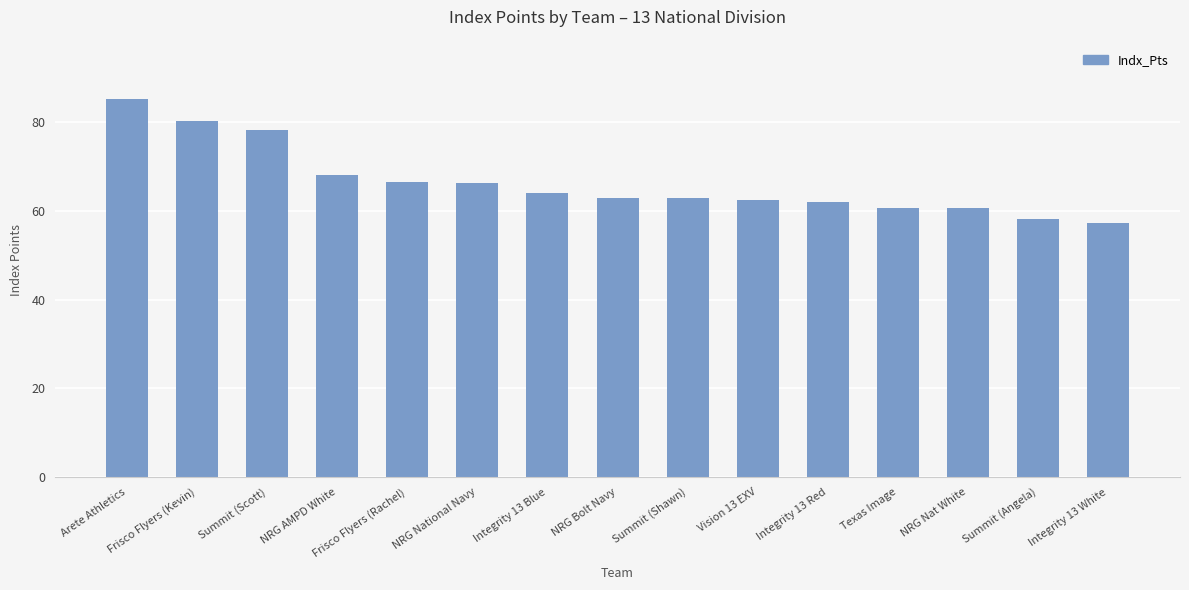

What is the label of the 14th bar from the right?

Frisco Flyers (Kevin)